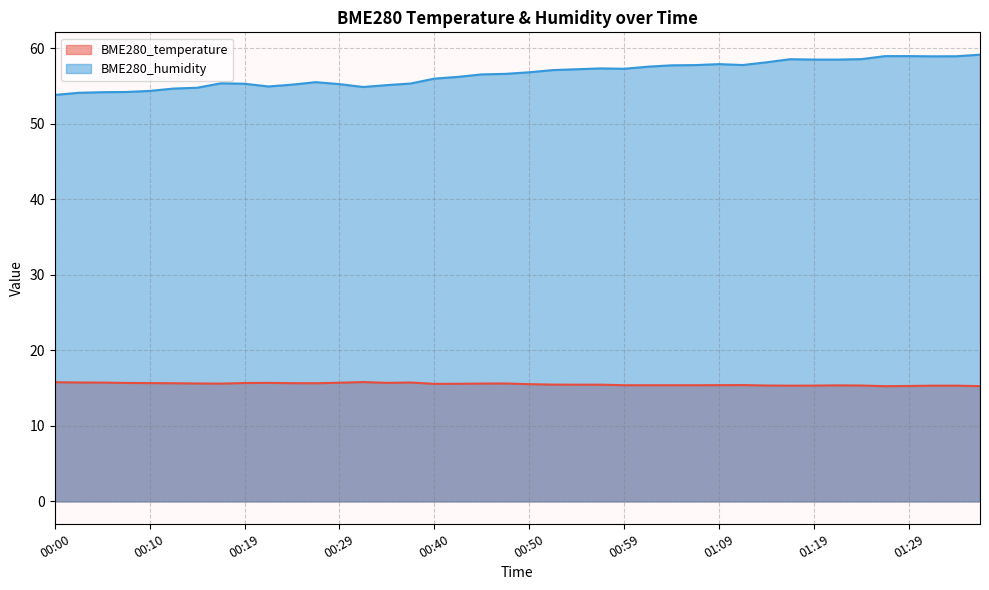

What is the maximum value shown in the chart?

59.2